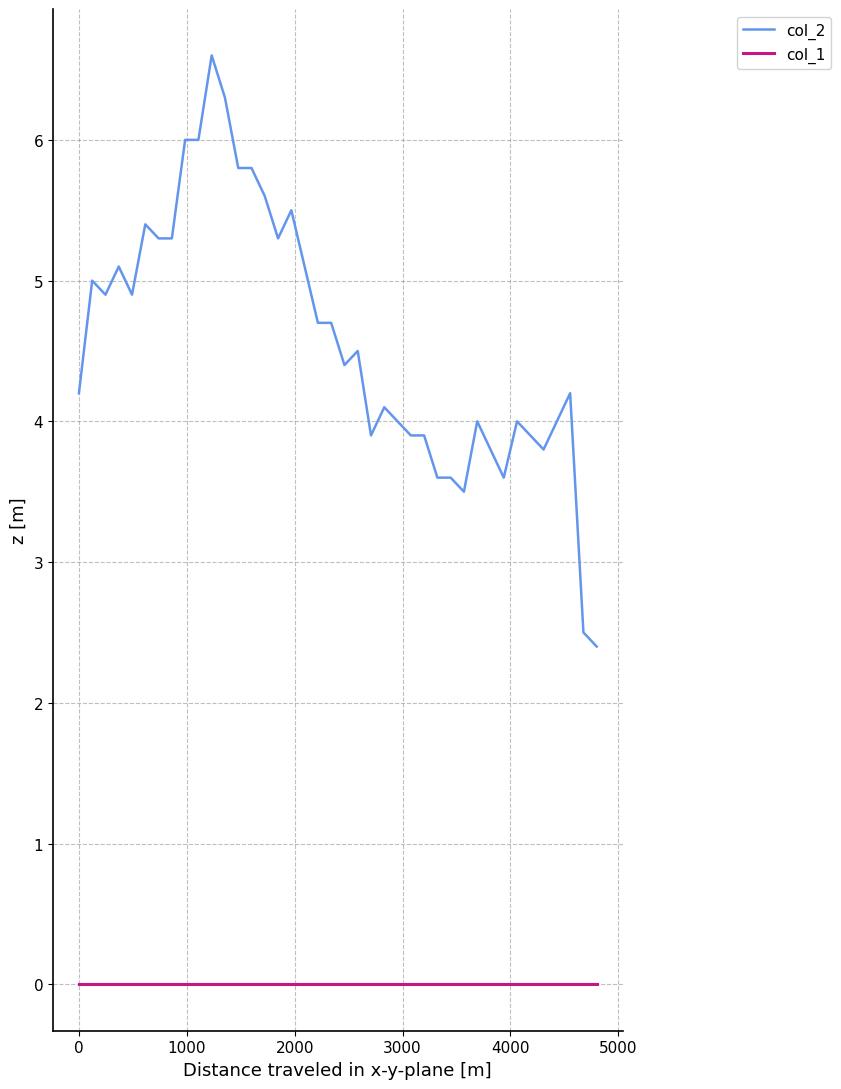

Which series has the largest total across all categories?

col_2